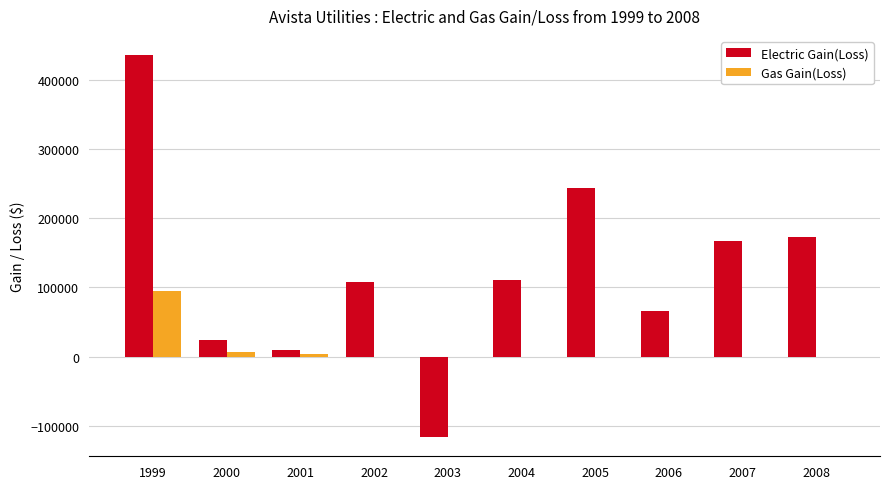

What is the sum of all Electric Gain(Loss) values?

1220800